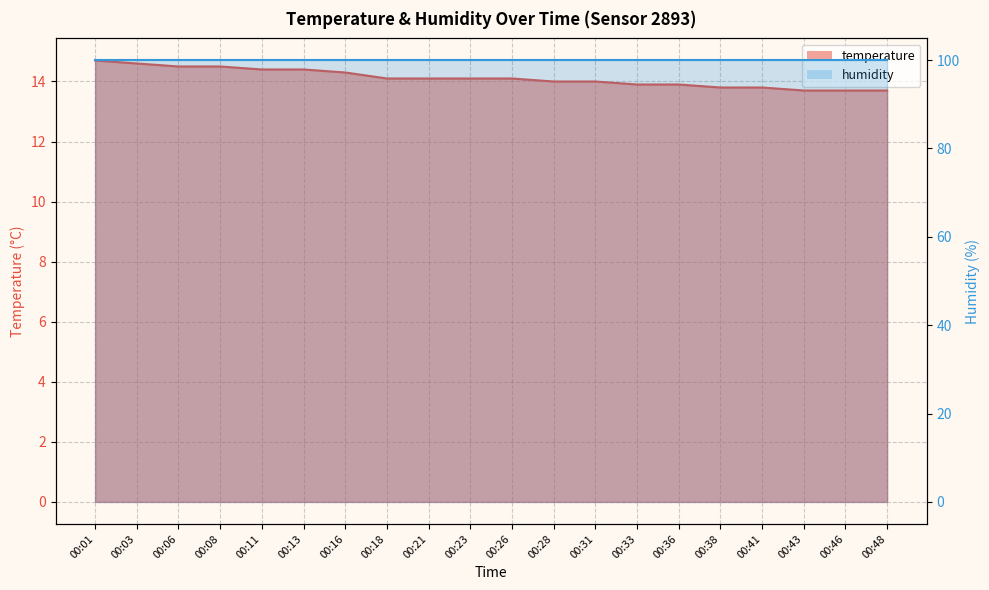

Reading left to right, extract all data points from this chart.

14.7	14.6	14.5	14.5	14.4	14.4	14.3	14.1	14.1	14.1	14.1	14.0	14.0	13.9	13.9	13.8	13.8	13.7	13.7	13.7